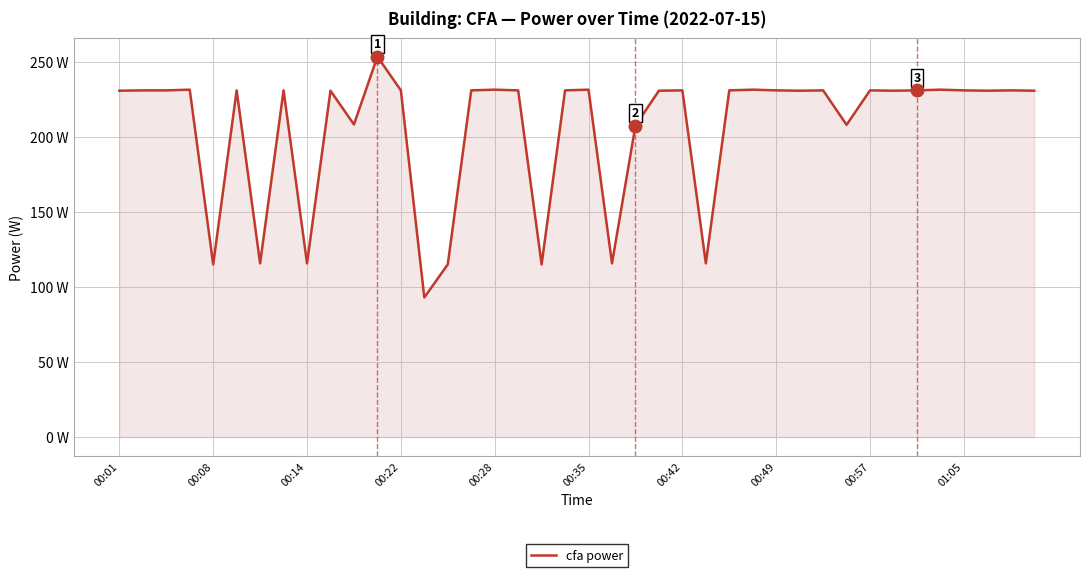

At which label does the data first exceed 231?

00:08